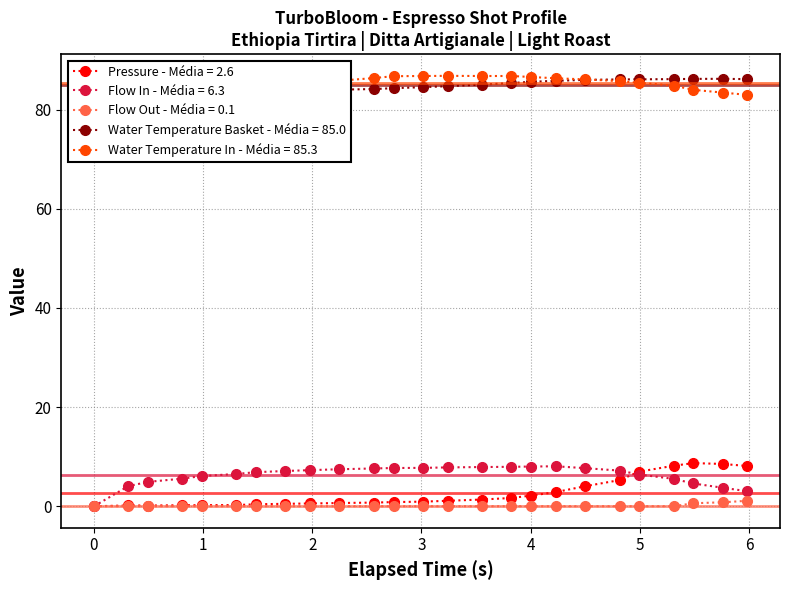

Reading right to left, extract all data points from this chart.

pressure: 8.1	8.5	8.7	8.2	7.0	5.3	4.0	2.9	2.1	1.7	1.4	1.1	0.9	0.8	0.7	0.7	0.6	0.5	0.4	0.2	0.2	0.2	0.1	0.2	0.0
flow_in: 3.0	3.7	4.6	5.5	6.4	7.2	7.7	8.1	8.0	8.0	7.9	7.8	7.7	7.7	7.6	7.5	7.3	7.1	6.9	6.5	6.1	5.6	4.9	4.0	0.0
flow_out: 1.1	0.8	0.6	0.0	0.0	0.0	0.0	0.0	0.0	0.0	0.0	0.0	0.0	0.0	0.0	0.0	0.0	0.0	0.0	0.0	0.0	0.0	0.0	0.0	0.0
water_temperature_in: 83.0	83.4	84.0	84.8	85.4	85.7	86.1	86.3	86.6	86.8	86.8	86.8	86.8	86.7	86.3	85.8	85.0	84.3	83.6	83.7	84.0	84.2	84.7	86.0	86.0
water_temperature_basket: 86.1	86.2	86.2	86.1	86.1	86.1	86.0	85.8	85.6	85.3	85.0	84.7	84.5	84.3	84.1	84.0	84.0	84.0	84.1	84.1	84.1	84.2	84.2	83.9	86.0